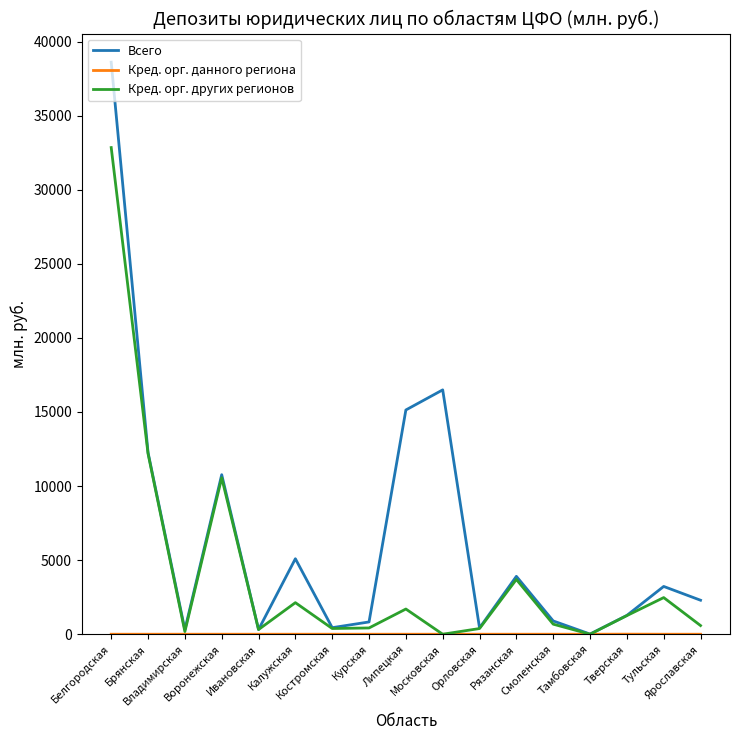

What is the greatest value displayed?

38609